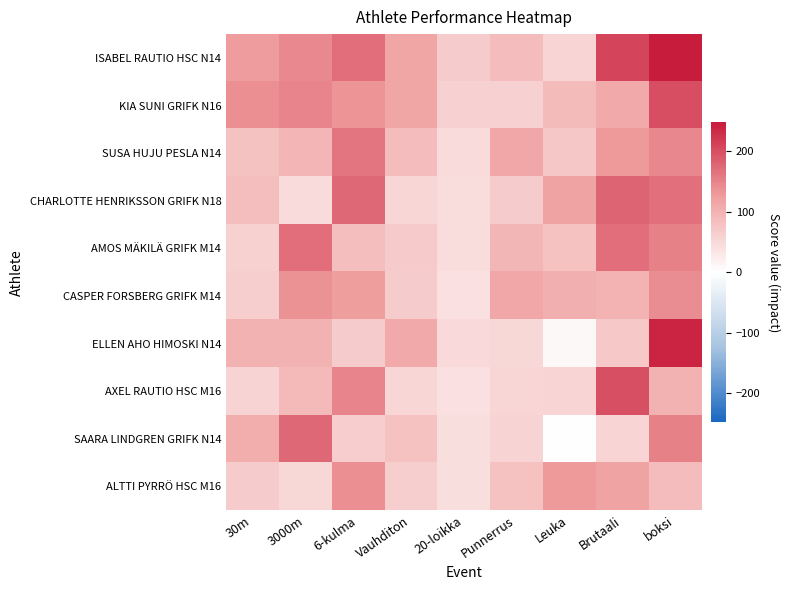

Reading right to left, list all the values displayed in this chart.

ISABEL RAUTIO HSC N14: boksi=248	Brutaali=209	Leuka=56	Punnerrus=87	20-loikka=66	Vauhditon=116	6-kulma=170	3000m=145	30m=126
KIA SUNI GRIFK N16: boksi=201	Brutaali=112	Leuka=88	Punnerrus=60	20-loikka=60	Vauhditon=116	6-kulma=135	3000m=148	30m=139
SUSA HUJU PESLA N14: boksi=147	Brutaali=129	Leuka=72	Punnerrus=114	20-loikka=46	Vauhditon=86	6-kulma=163	3000m=95	30m=78
CHARLOTTE HENRIKSSON GRIFK N18: boksi=167	Brutaali=179	Leuka=120	Punnerrus=66	20-loikka=44	Vauhditon=53	6-kulma=175	3000m=46	30m=84
AMOS MÄKILÄ GRIFK M14: boksi=153	Brutaali=169	Leuka=80	Punnerrus=93	20-loikka=44	Vauhditon=69	6-kulma=84	3000m=169	30m=61
CASPER FORSBERG GRIFK M14: boksi=140	Brutaali=98	Leuka=104	Punnerrus=114	20-loikka=40	Vauhditon=66	6-kulma=125	3000m=137	30m=63
ELLEN AHO HIMOSKI N14: boksi=239	Brutaali=70	Leuka=8	Punnerrus=51	20-loikka=50	Vauhditon=111	6-kulma=66	3000m=99	30m=99
AXEL RAUTIO HSC M16: boksi=100	Brutaali=199	Leuka=56	Punnerrus=54	20-loikka=40	Vauhditon=53	6-kulma=149	3000m=90	30m=58
SAARA LINDGREN GRIFK N14: boksi=153	Brutaali=56	Leuka=0	Punnerrus=57	20-loikka=42	Vauhditon=80	6-kulma=64	3000m=175	30m=106
ALTTI PYRRÖ HSC M16: boksi=87	Brutaali=119	Leuka=128	Punnerrus=81	20-loikka=42	Vauhditon=62	6-kulma=138	3000m=51	30m=66